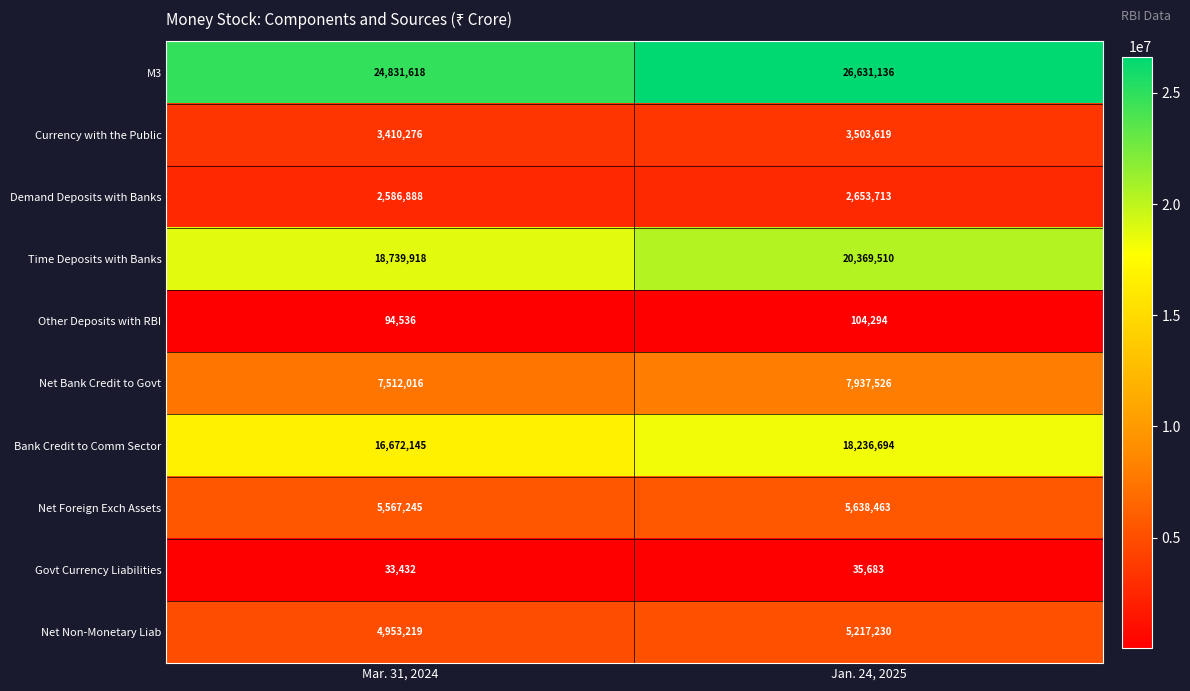

What is the sum of all Time Deposits with Banks values?

39109428